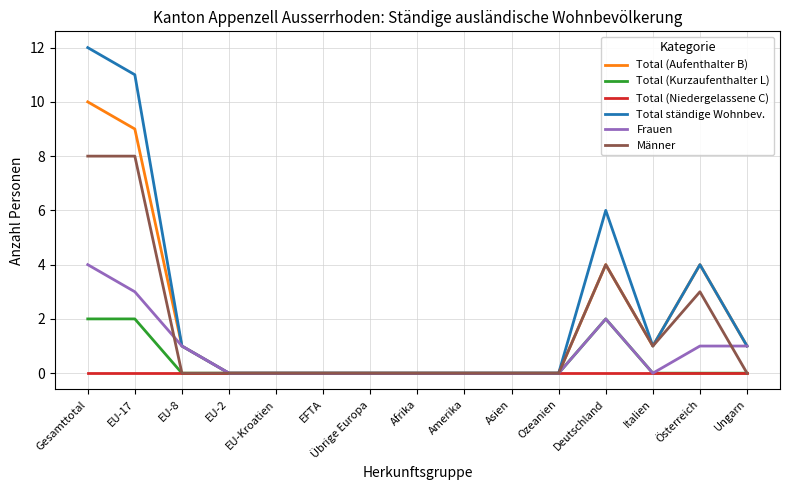

What are all the series names shown in the legend?

Total (Aufenthalter B), Total (Kurzaufenthalter L), Total (Niedergelassene C), Total ständige Wohnbev., Frauen, Männer